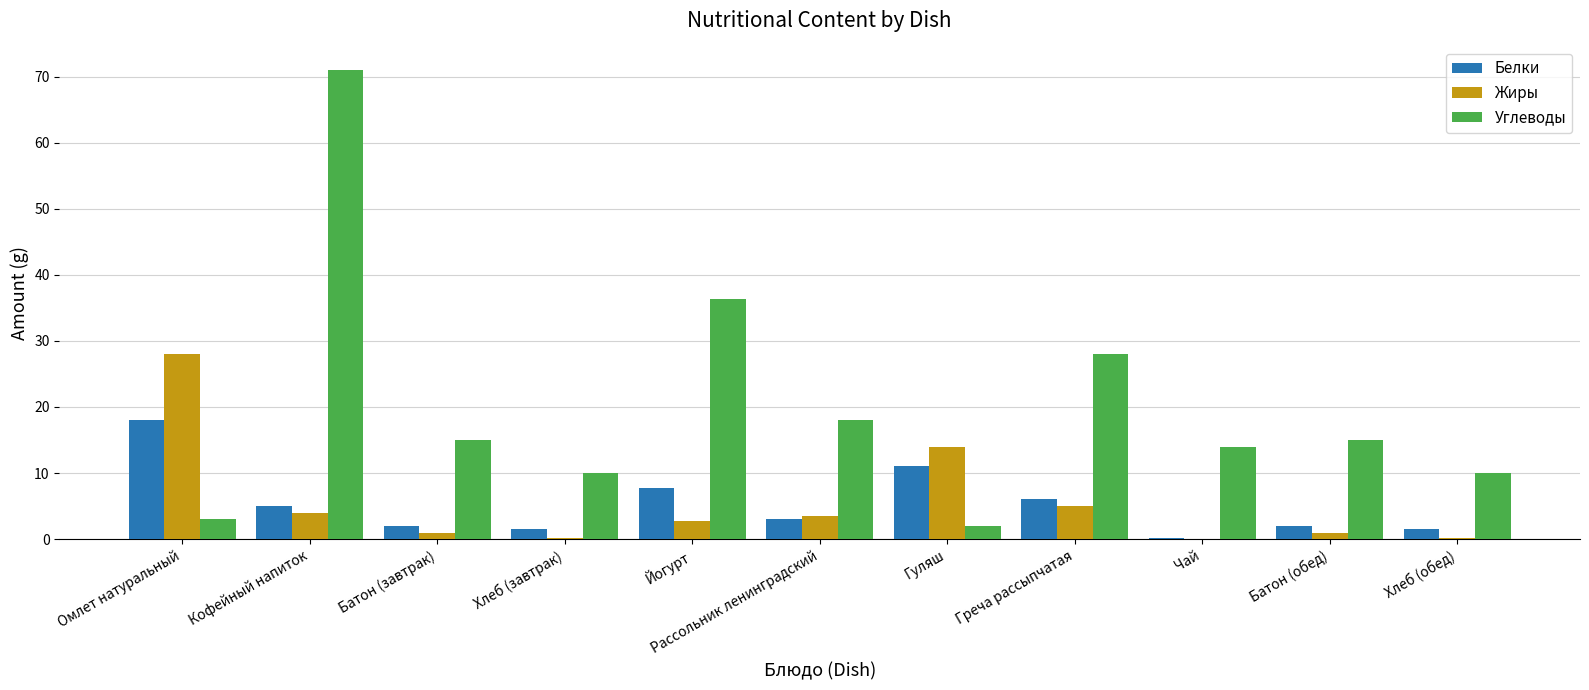

At which category is the sum across all series the highest?

Кофейный напиток